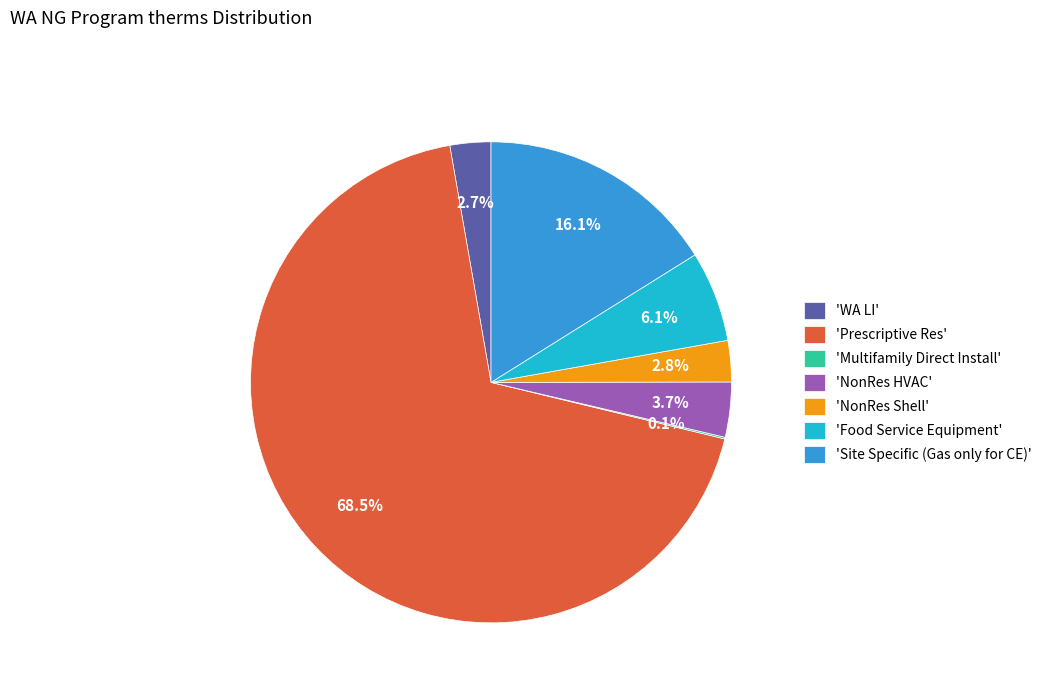

What is the largest slice in the pie chart?

'Prescriptive Res'